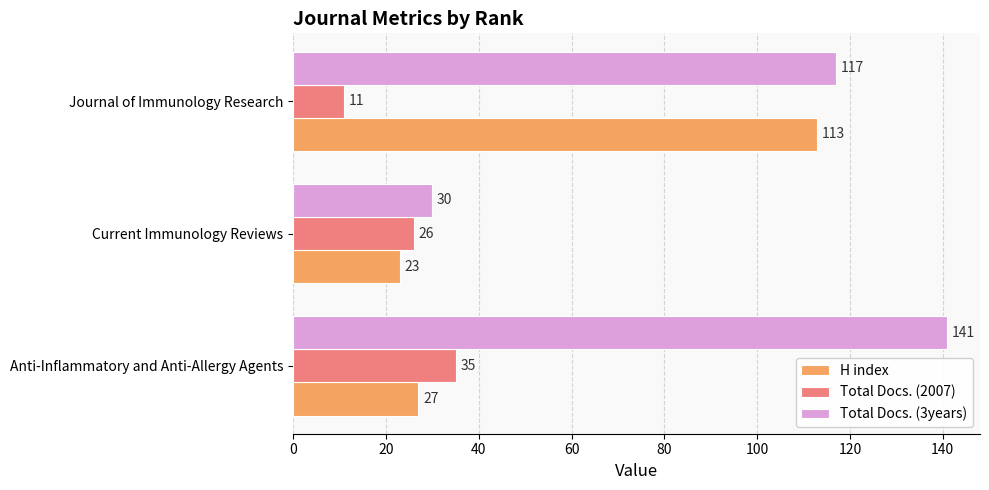

Rank the series by their average value, from highest to lowest.

Total Docs. (3years), H index, Total Docs. (2007)